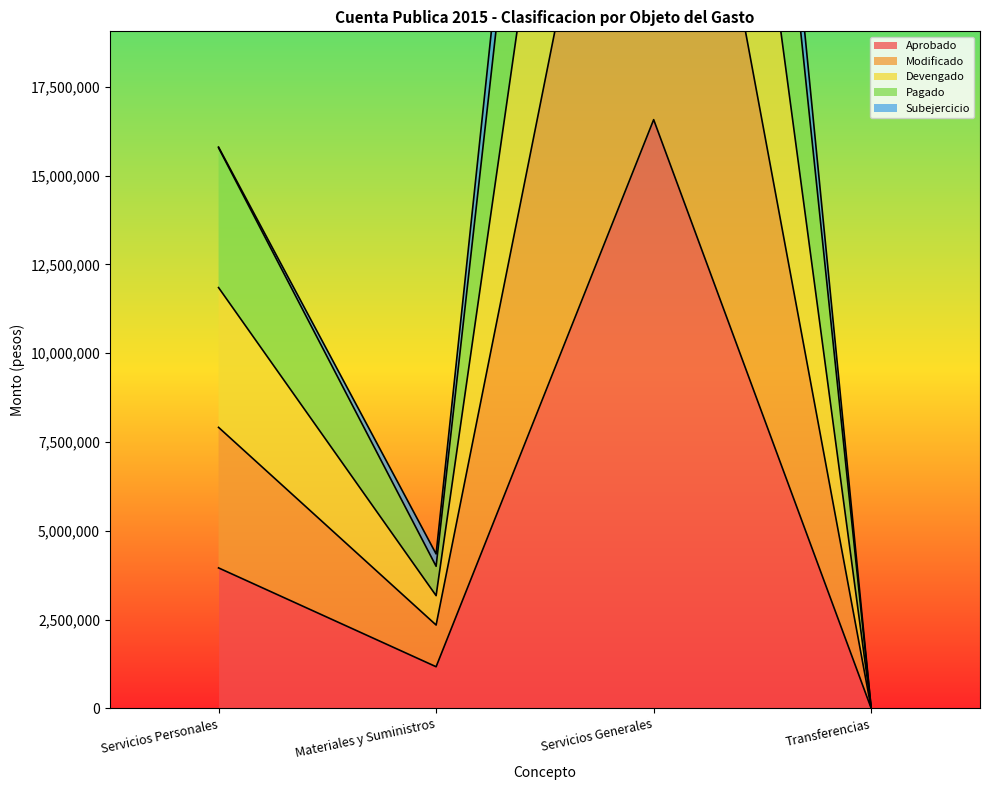

At which label does Modificado first exceed 7913366?

Servicios Generales